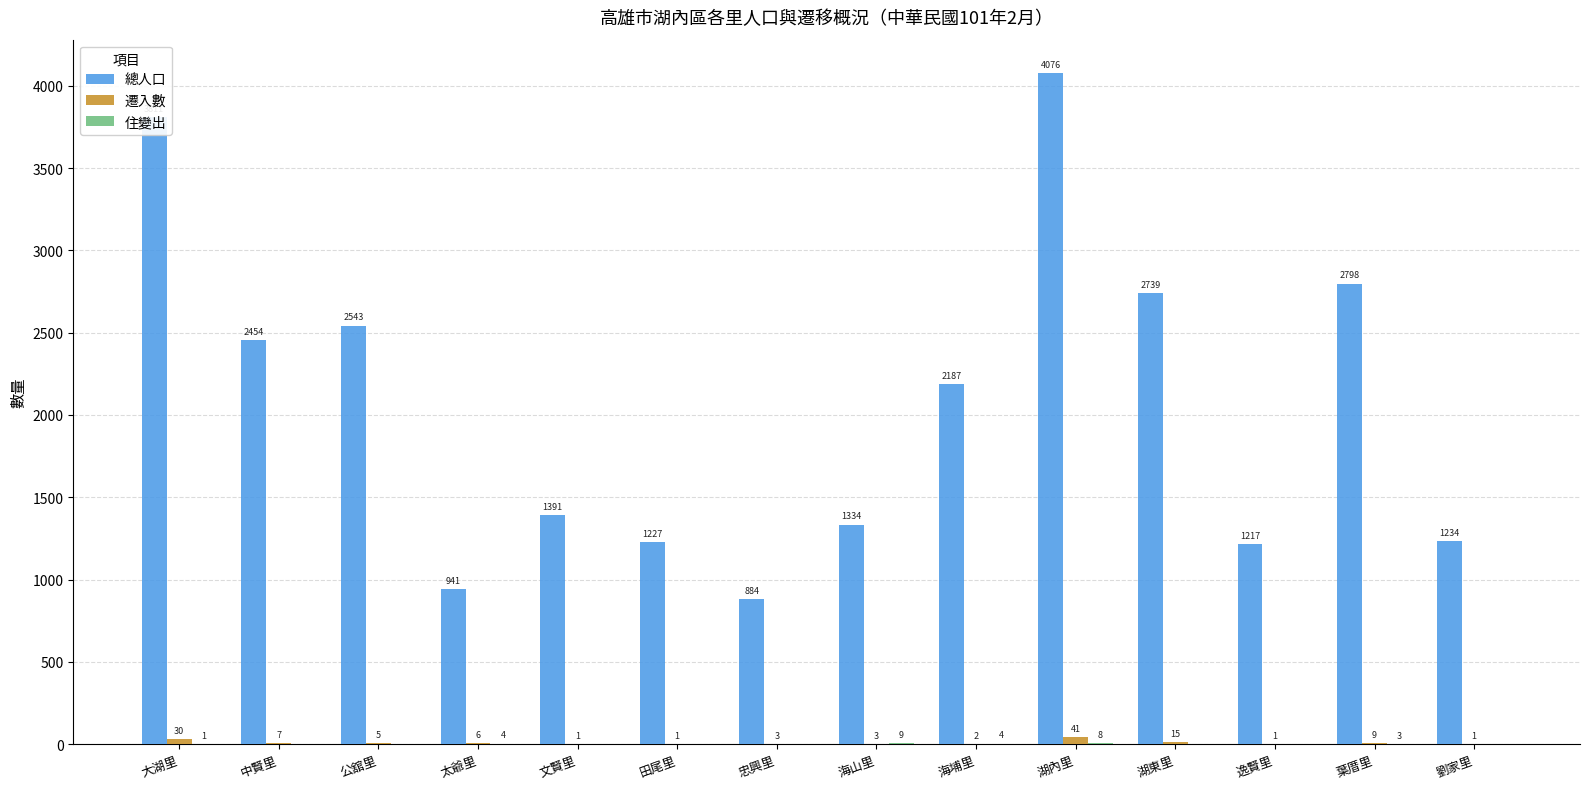

Which category has the highest value across all series?

湖內里